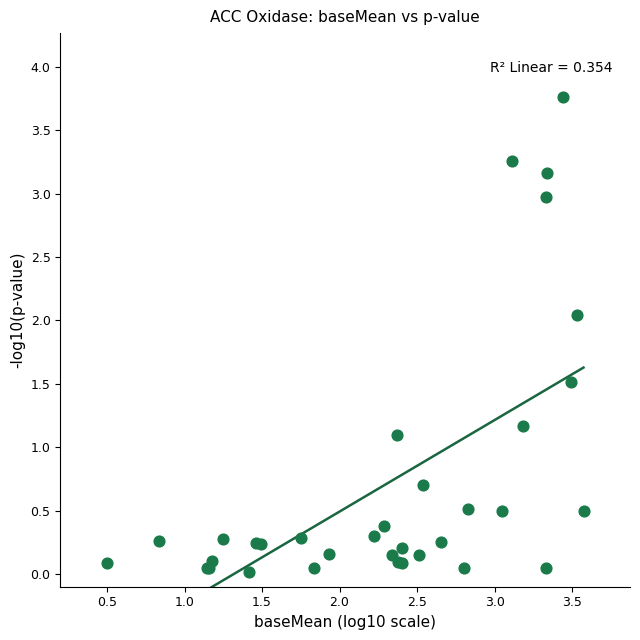

What Y value in the scatter plot is closest to 1?

1.1